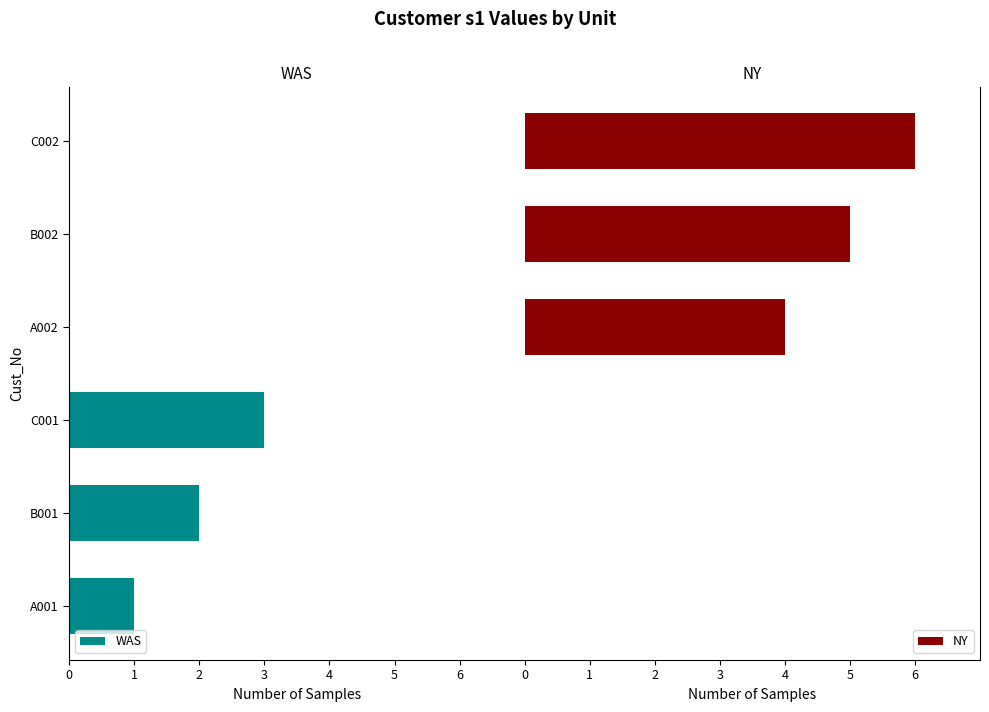

What is the sum of all NY values?

15